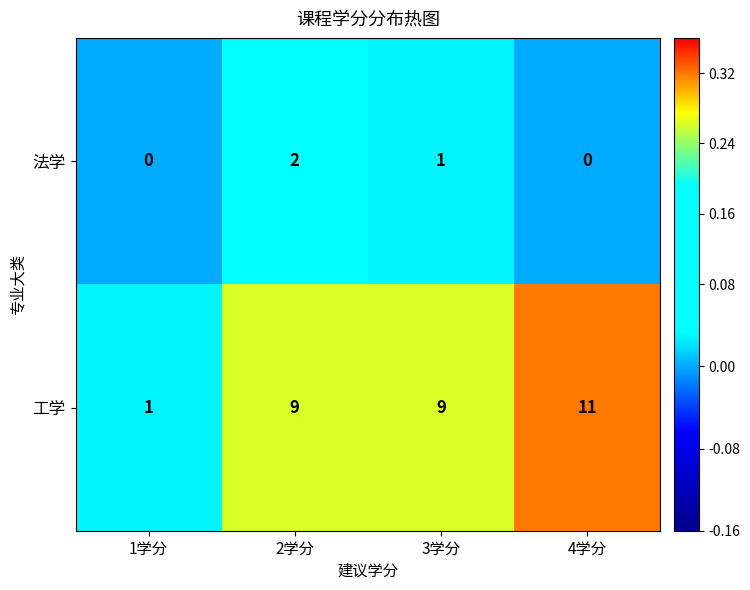

How many categories are shown in the chart?

4